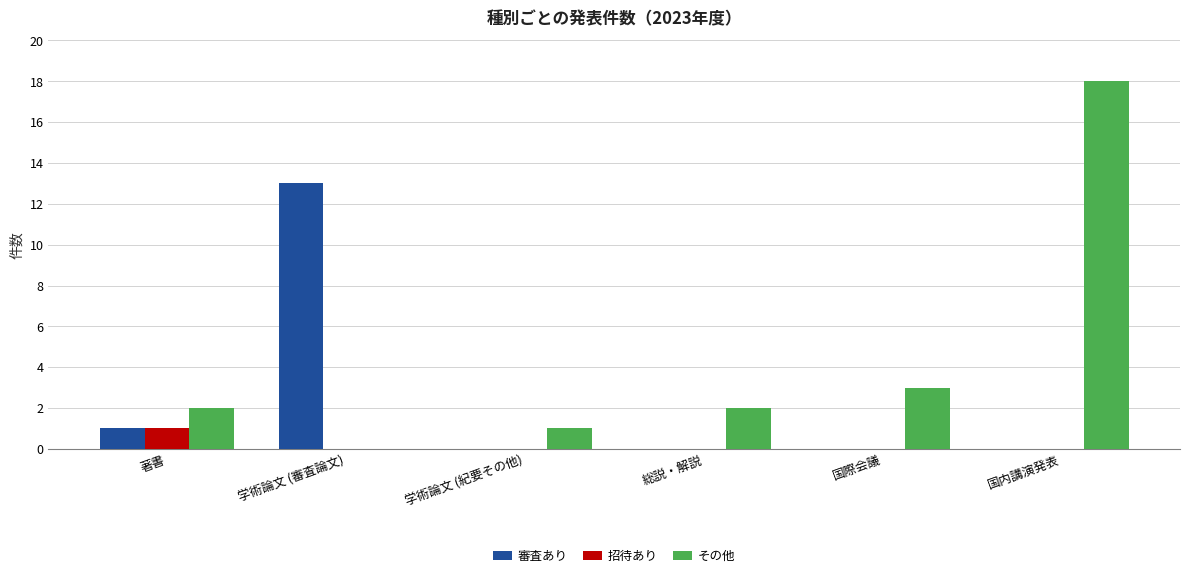

Which series has the largest total across all categories?

その他